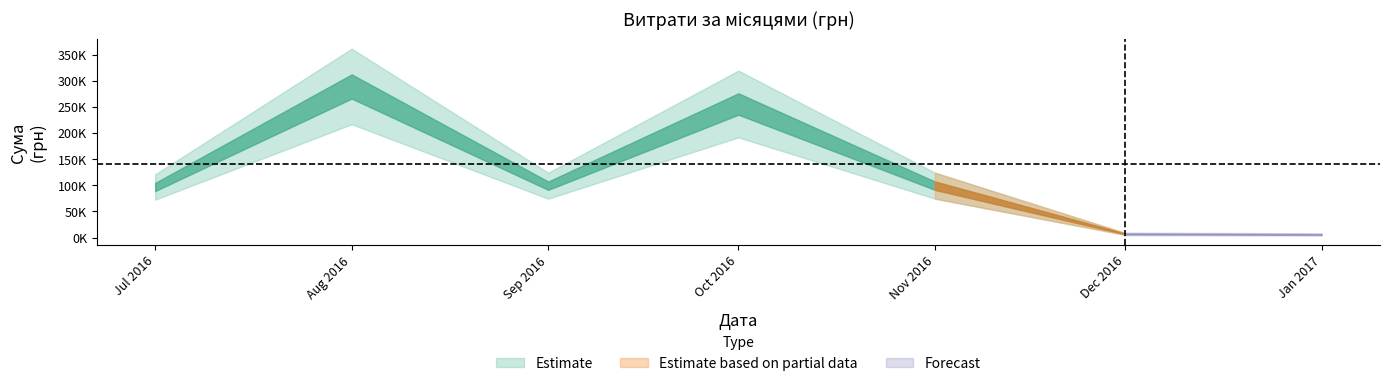

What is the difference between the maximum and minimum values?

282002.2